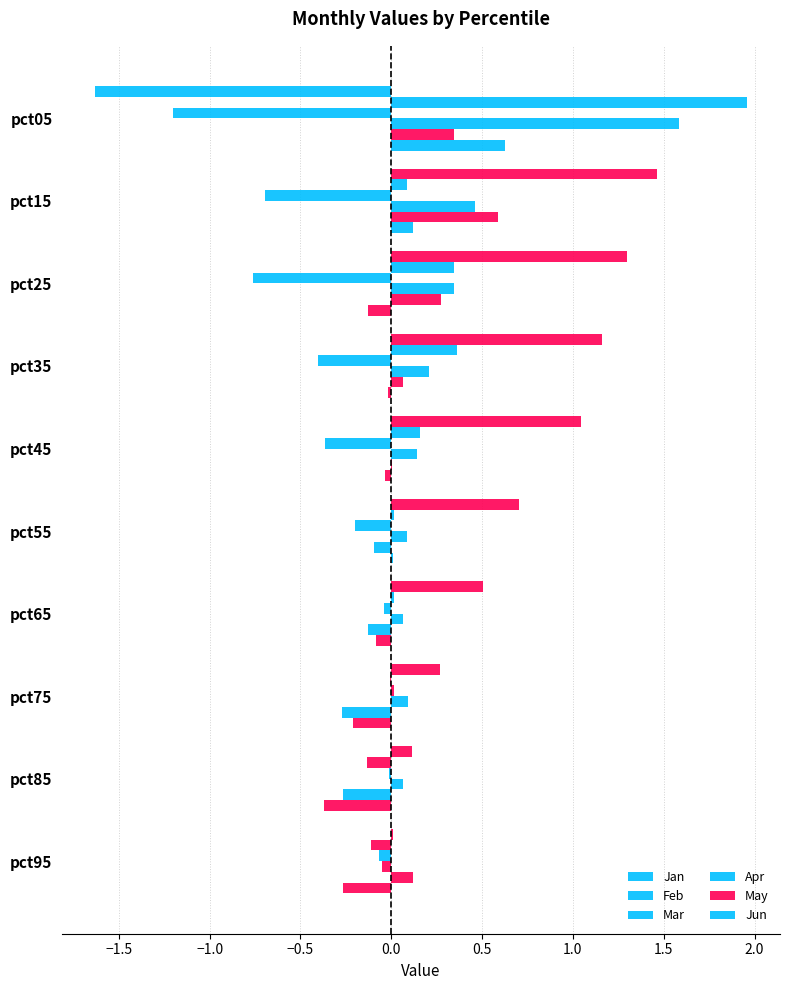

How many categories are shown in the chart?

10